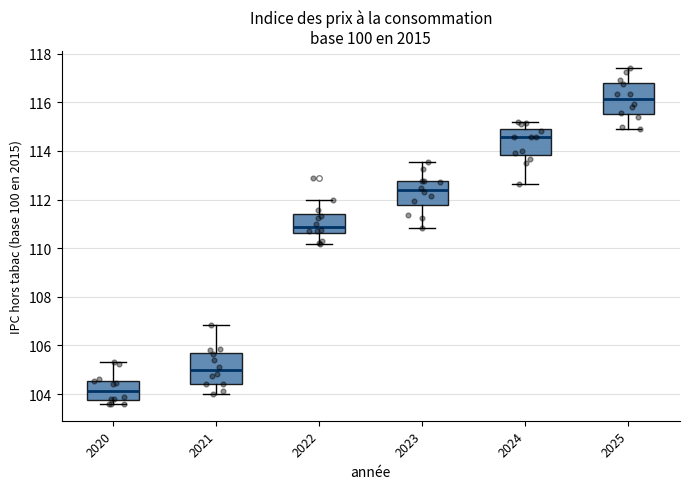

Where is the lower edge of the box at x = 2021 on the y-axis? The values are not printed on the chart, so give them approximately, as read against the axis.

104.4